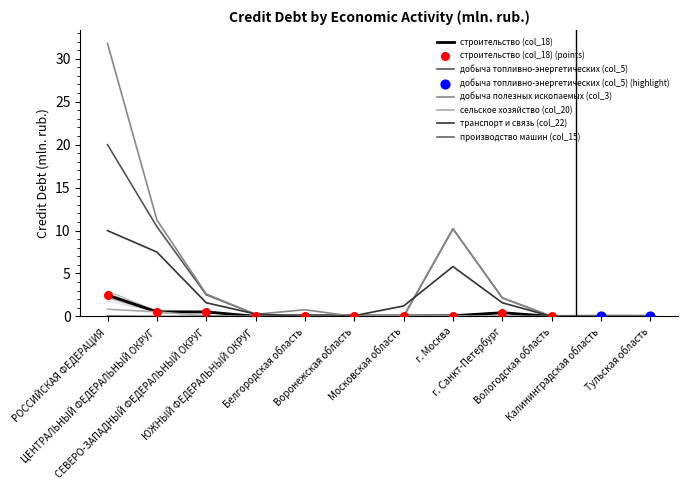

What is the total value across all series at Московская область?

1.3